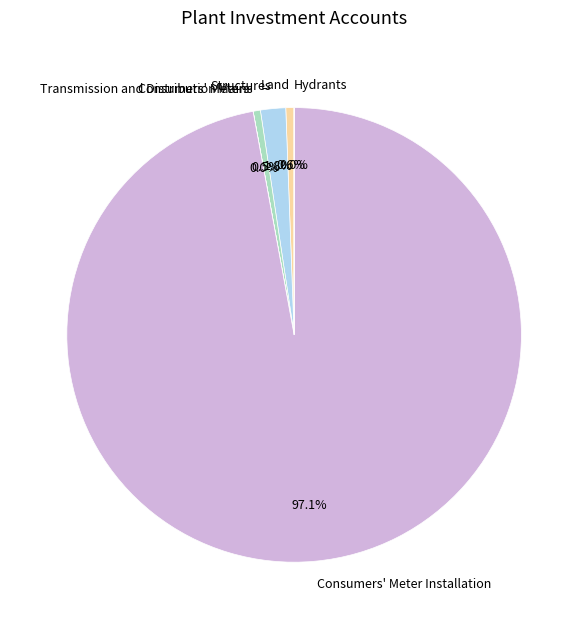

What percentage do Transmission and Distribution Mains and Land together represent?

1.1%